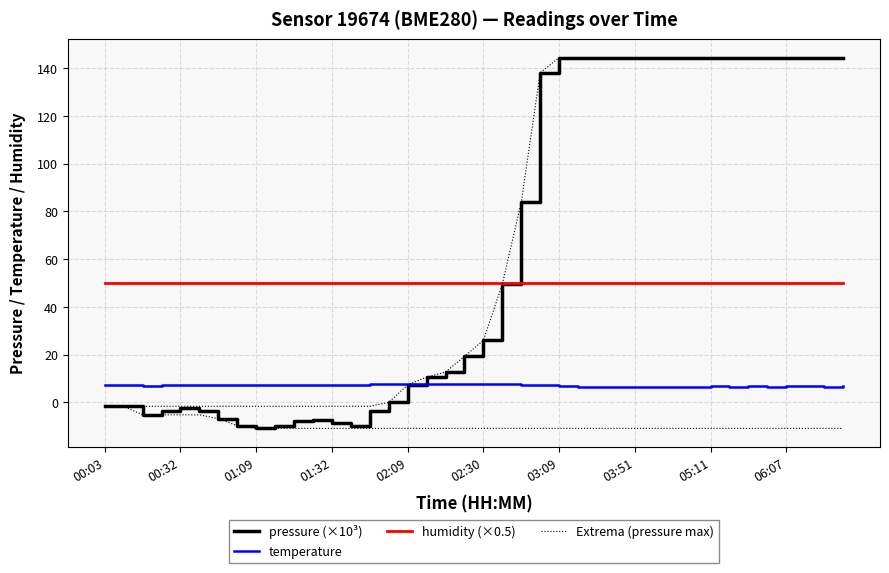

Which category has the lowest value across all series?

01:09